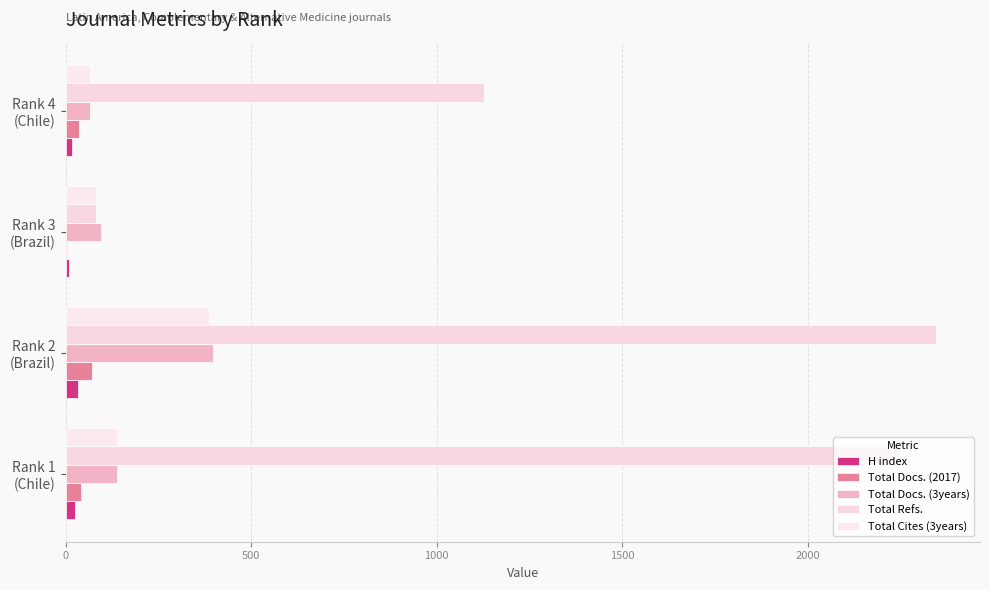

Which series has the largest range (max minus min)?

Total Refs.